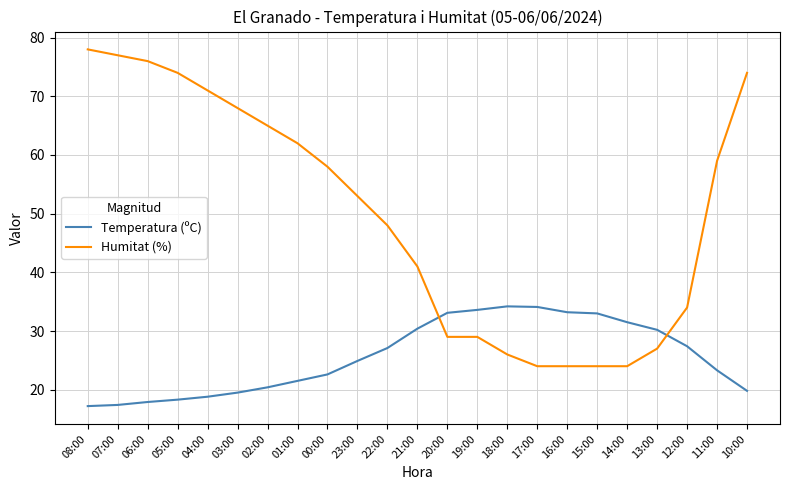

Is the value of Humitat (%) at 13:00 greater than the value of Temperatura (ºC) at 08:00?

Yes